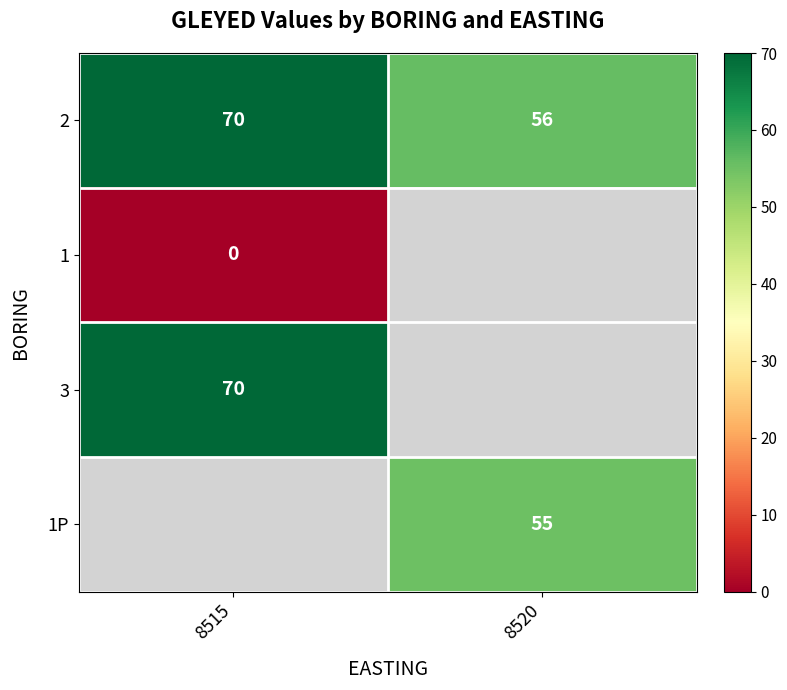

Count the number of categories in the chart.

2